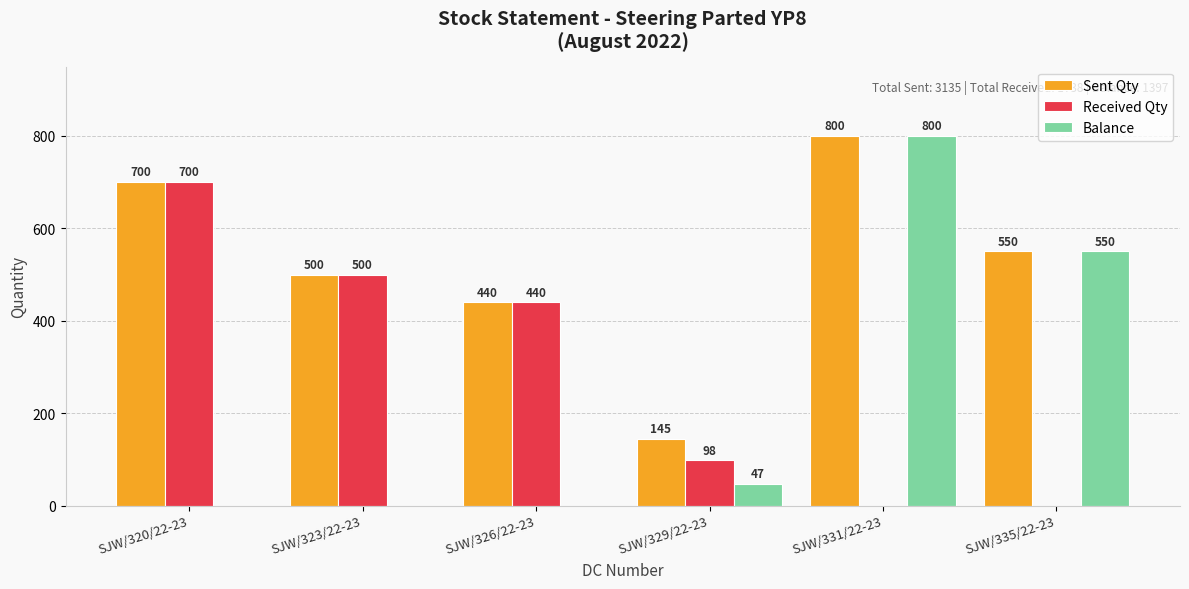

What is the maximum value shown in the chart?

800